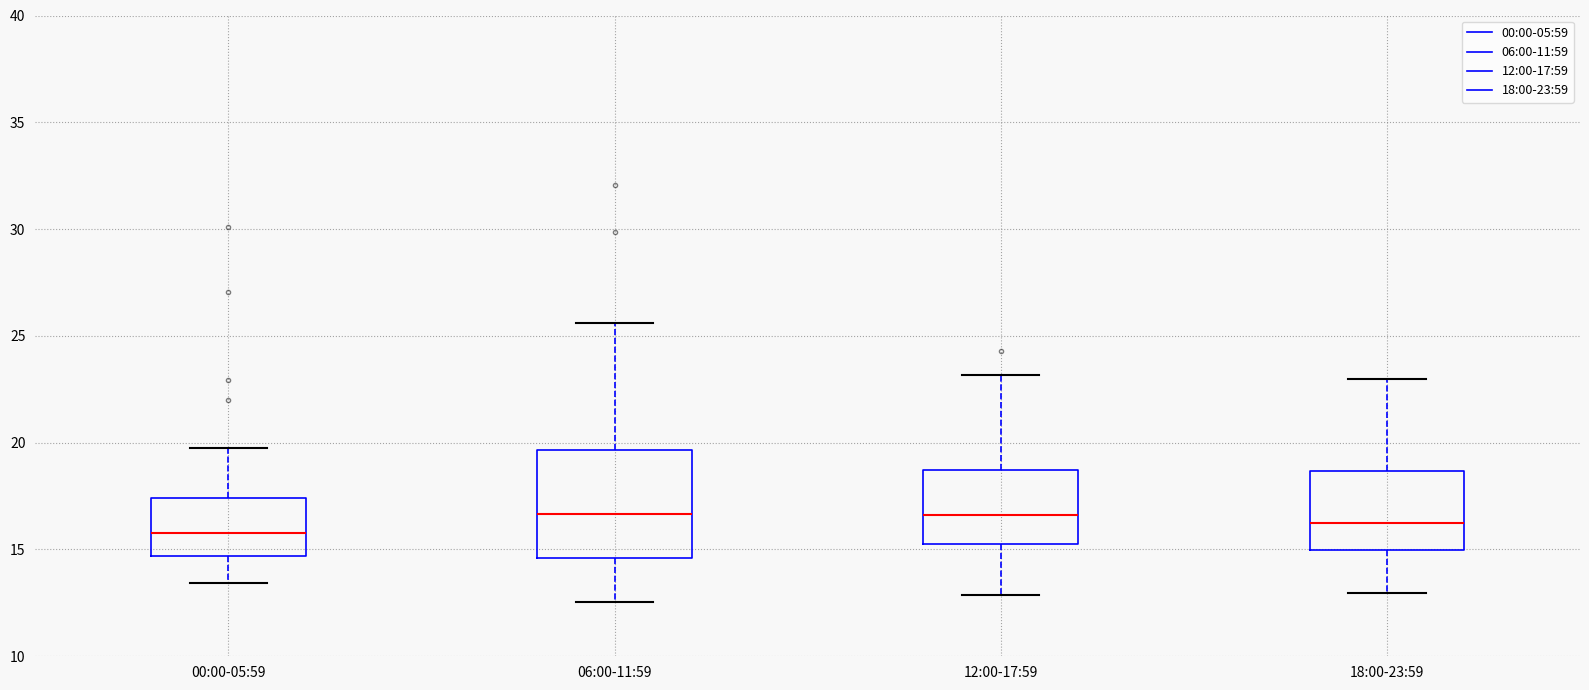

Reading left to right, read every box against the y-axis: the position of its median line, the range the box covers, and the ends of its whiskers. The values are not printed on the chart, so give them approximately, as read against the axis.

00:00-05:59: median 16.0, box 14.5 to 17.5, whiskers 13.5 to 20.0
06:00-11:59: median 16.5, box 14.5 to 19.5, whiskers 12.5 to 25.5
12:00-17:59: median 16.5, box 15.0 to 18.5, whiskers 13.0 to 23.0
18:00-23:59: median 16.0, box 15.0 to 18.5, whiskers 13.0 to 23.0